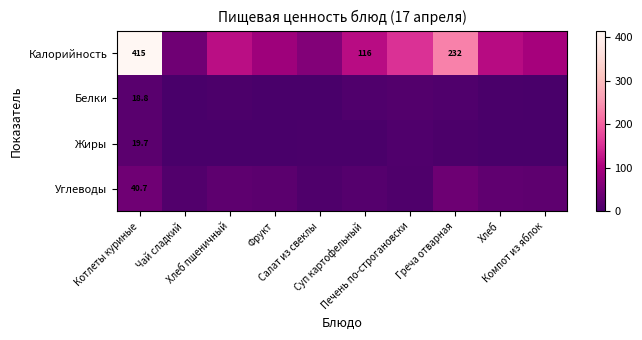

What is the total value across all series at Хлеб пшеничный?

145.5